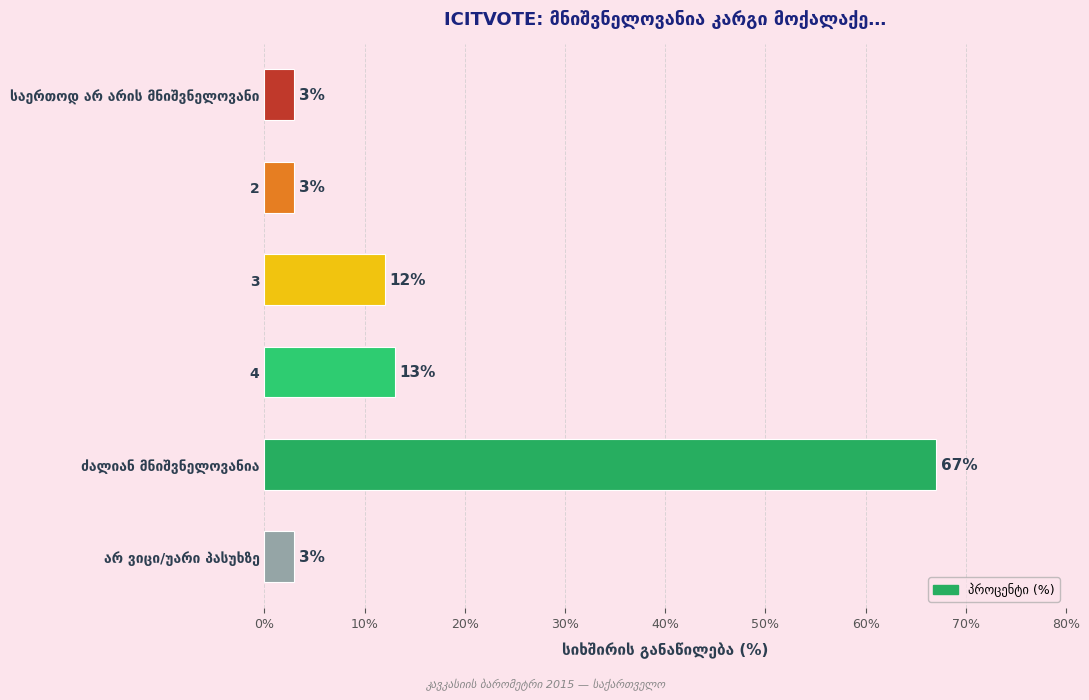

What is the maximum value shown in the chart?

67